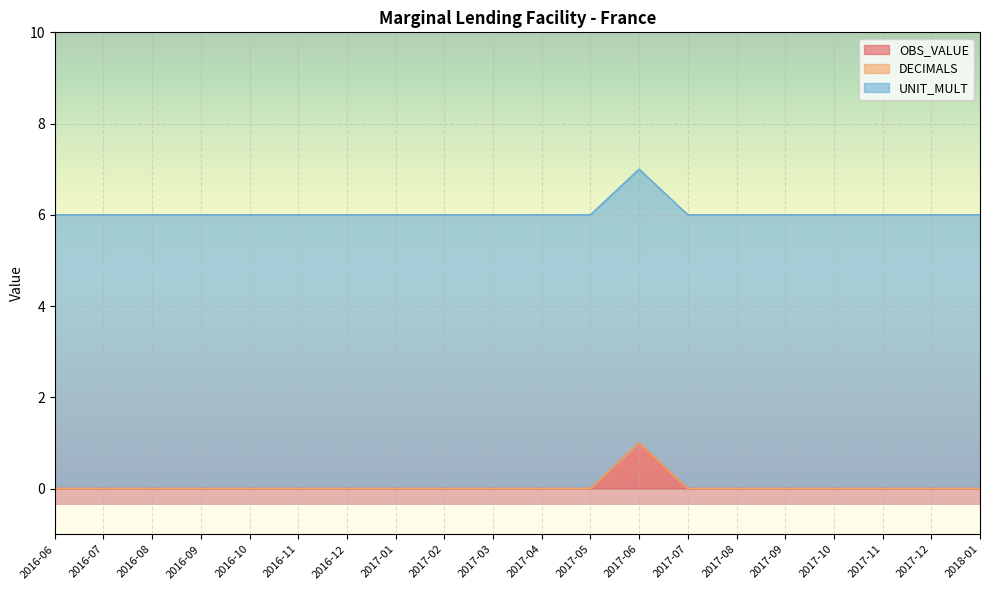

The value of UNIT_MULT at 2016-08 is 11. True or false?

False